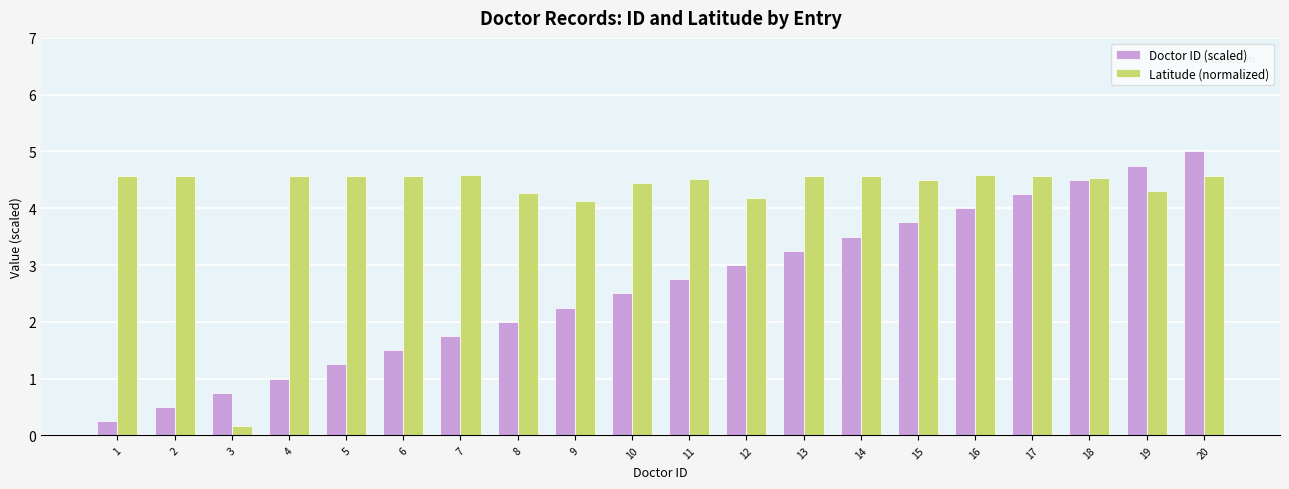

How many bars are there in each group?

2